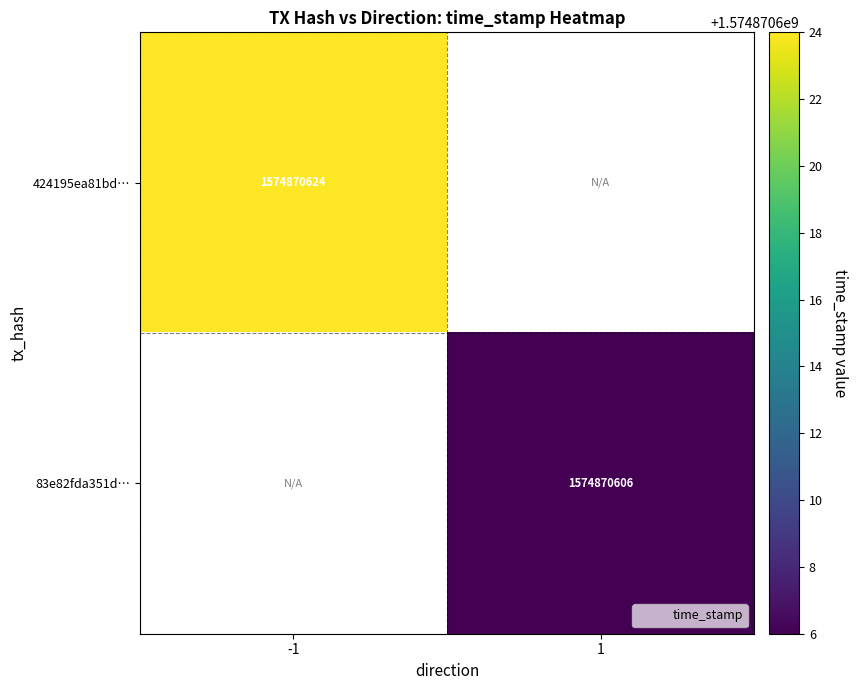

Reading right to left, list all the values displayed in this chart.

424195ea81bd4362d93680188ff854d54233c46: time_stamp=1574870624	direction=-1
83e82fda351dbe649a402cfddb24f9d9ac6ca87: time_stamp=1574870606	direction=1